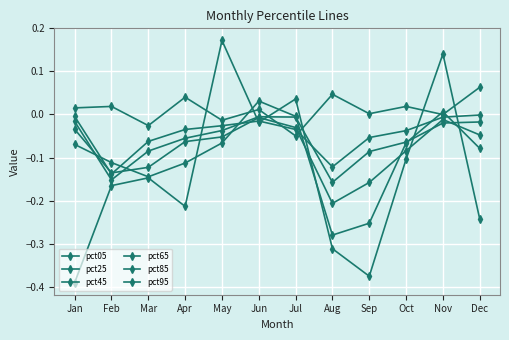

Where is the first local minimum for pct45?

Feb